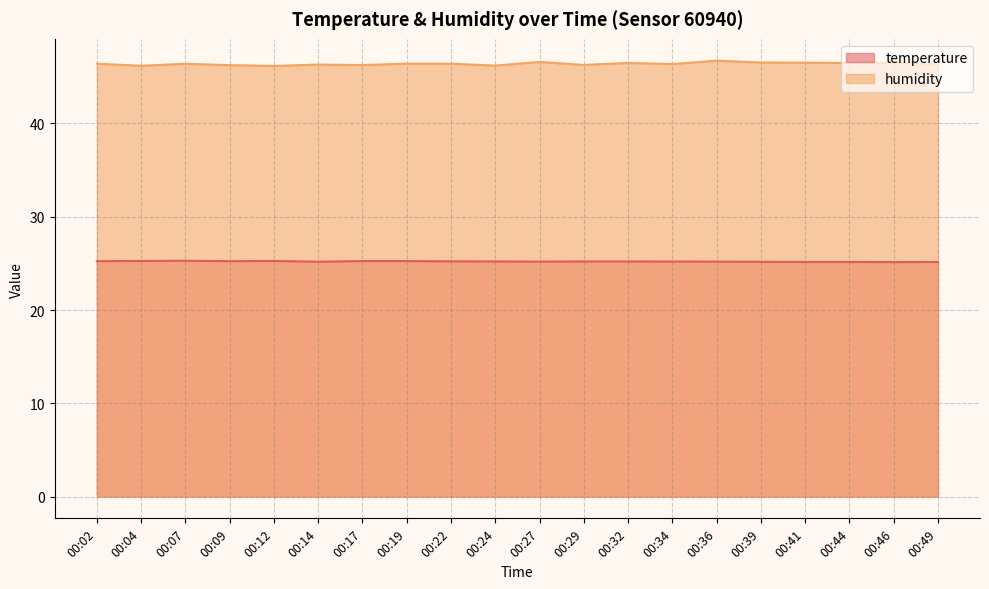

Count the humidity values in the range 46 to 47.

20